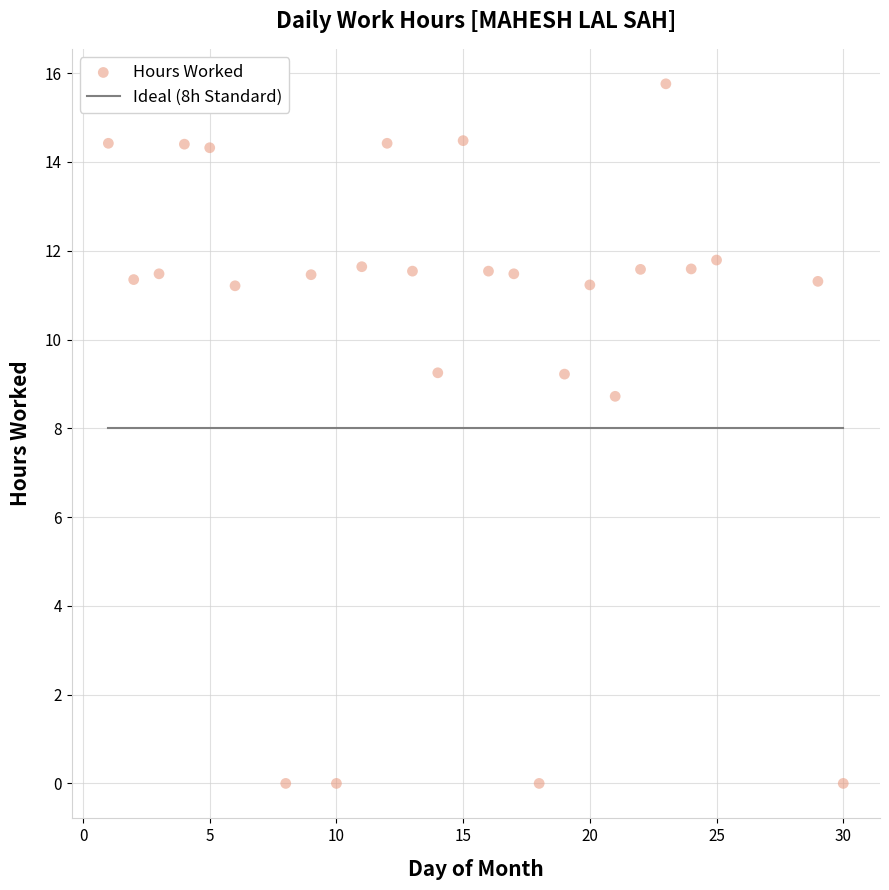

What is the range of X values (max minus min)?

29.0